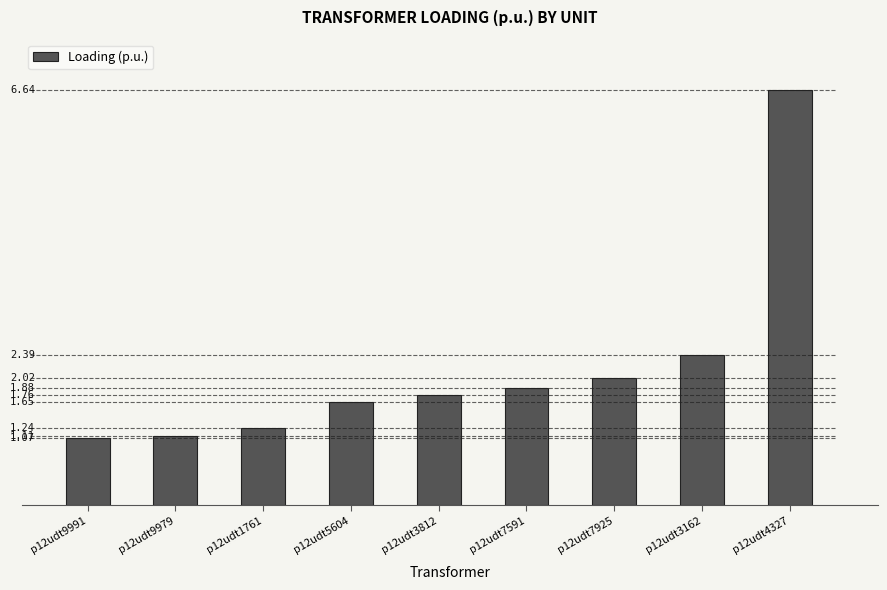

Which has a higher value, p12udt1761 or p12udt9991?

p12udt1761